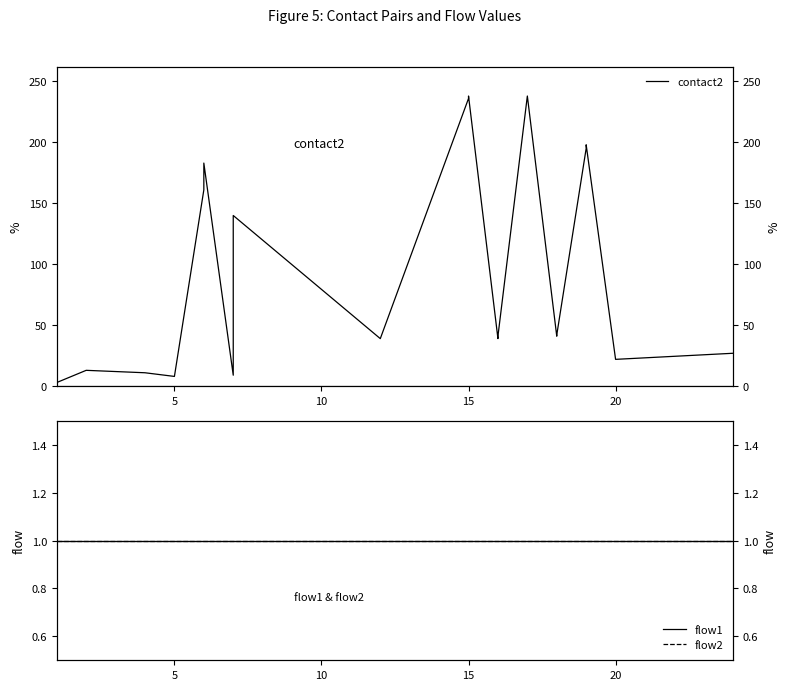

True or false: flow1 and flow2 cross at least once.

False